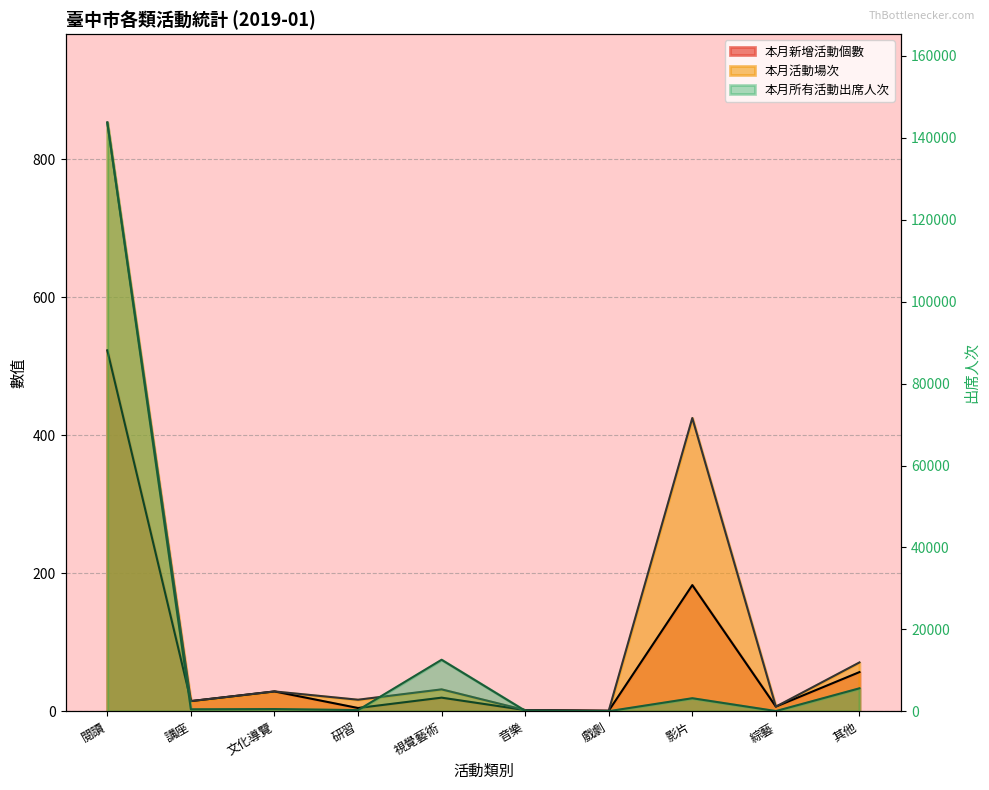

What is the difference between the highest and lowest values at 研習?

331